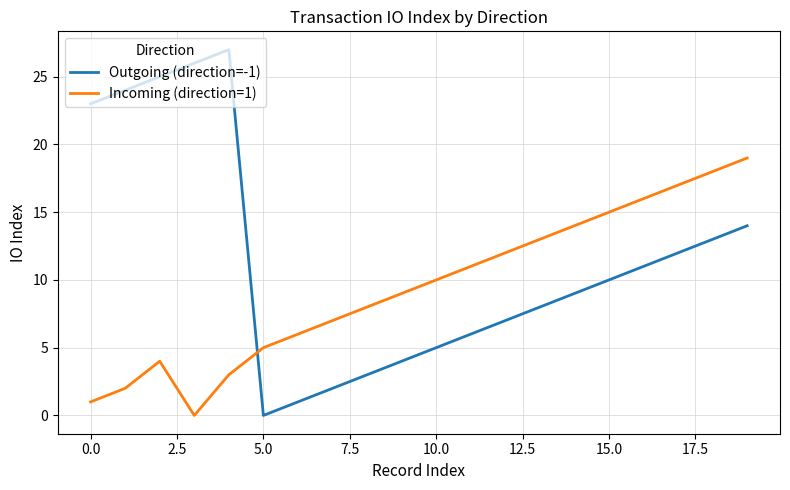

What is the difference between the maximum and minimum values in the Incoming (direction=1) series?

19